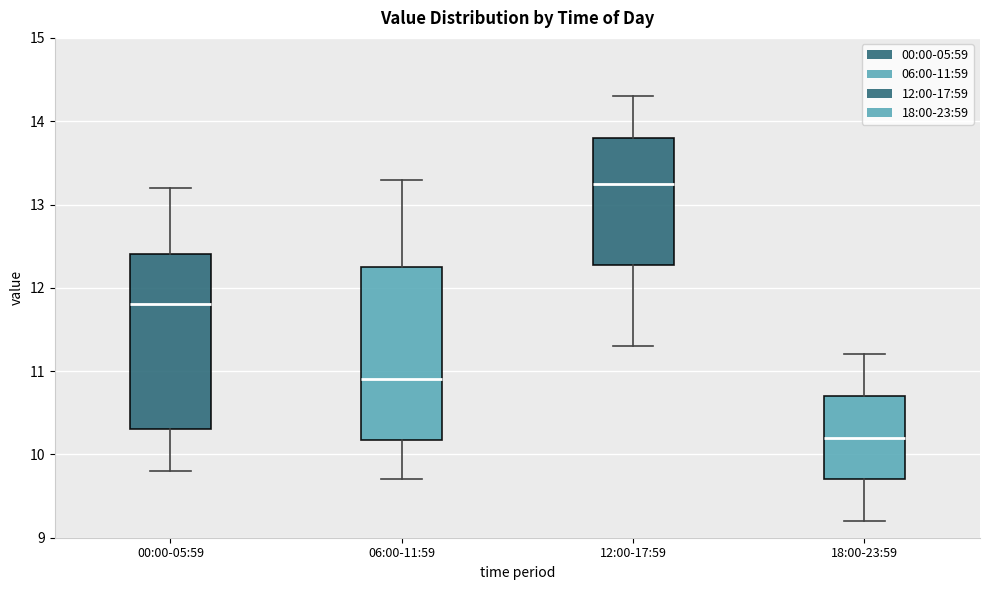

Reading left to right, transcribe this box plot: for each box, give where its median line is, the range the box spans, and where its two whiskers end, as read against the y-axis. The values are not printed on the chart, so give them approximately, as read against the axis.

00:00-05:59: median 11.8, box 10.3 to 12.4, whiskers 9.8 to 13.2
06:00-11:59: median 10.9, box 10.2 to 12.3, whiskers 9.7 to 13.3
12:00-17:59: median 13.3, box 12.3 to 13.8, whiskers 11.3 to 14.3
18:00-23:59: median 10.2, box 9.7 to 10.7, whiskers 9.2 to 11.2